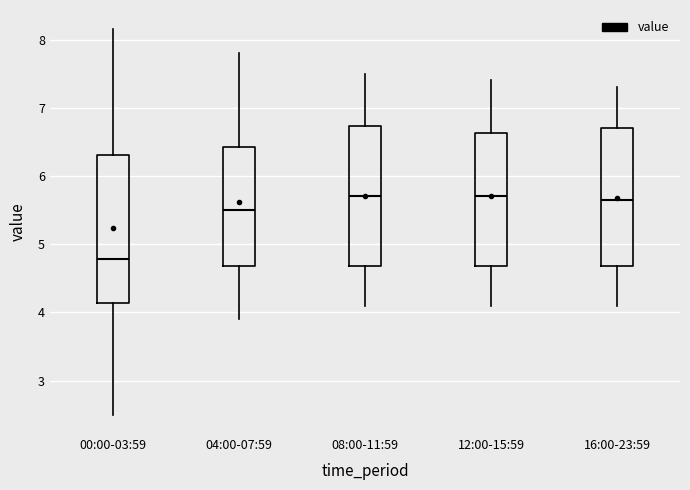

Reading left to right, transcribe this box plot: for each box, give where its median line is, the range the box spans, and where its two whiskers end, as read against the y-axis. The values are not printed on the chart, so give them approximately, as read against the axis.

00:00-03:59: median 4.8, box 4.1 to 6.3, whiskers 2.5 to 8.2
04:00-07:59: median 5.5, box 4.7 to 6.4, whiskers 3.9 to 7.8
08:00-11:59: median 5.7, box 4.7 to 6.7, whiskers 4.1 to 7.5
12:00-15:59: median 5.7, box 4.7 to 6.6, whiskers 4.1 to 7.4
16:00-23:59: median 5.7, box 4.7 to 6.7, whiskers 4.1 to 7.3